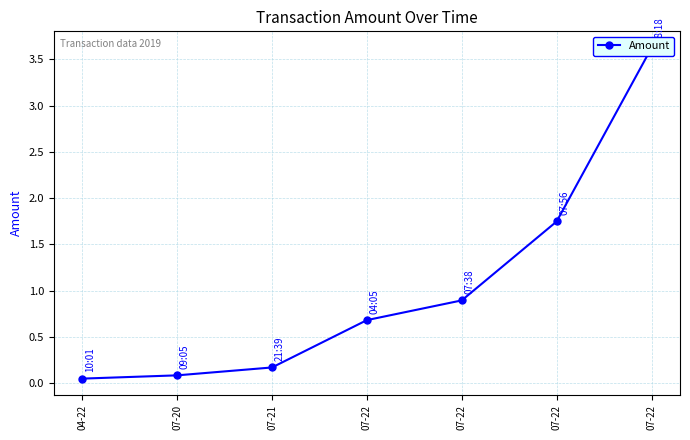

What is the approximate value at 07-21?

0.2